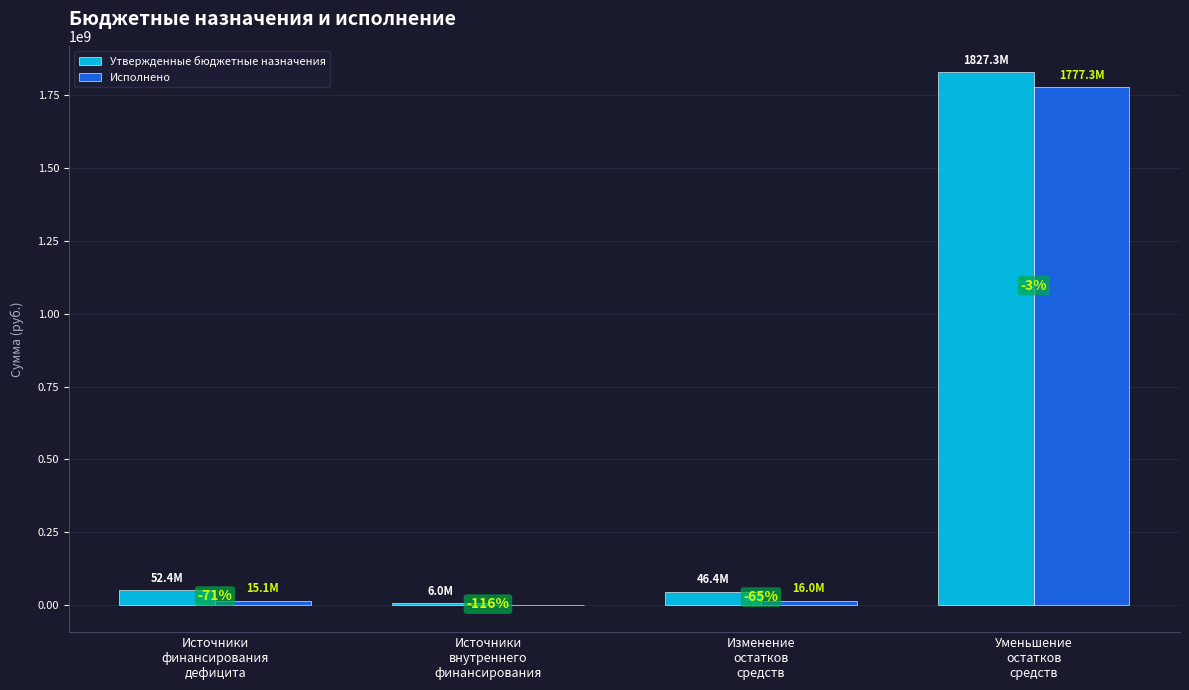

What is the spread (max minus min) of values at Источники
внутреннего
финансирования?

6929063.6